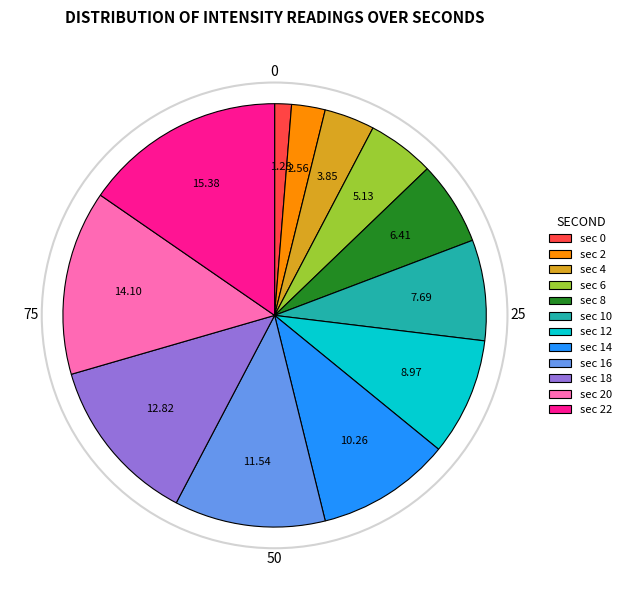

Combined, do sec 12 and sec 22 account for over 50%?

No